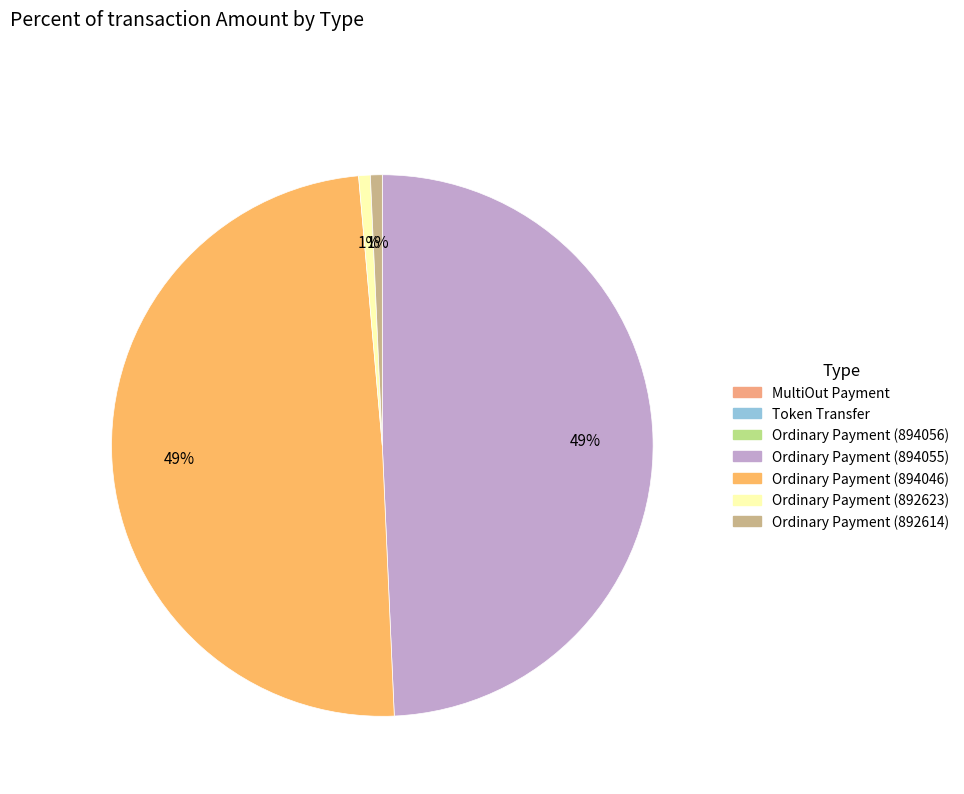

What percentage do Ordinary Payment (892614) and Ordinary Payment (894046) together represent?

50.0%